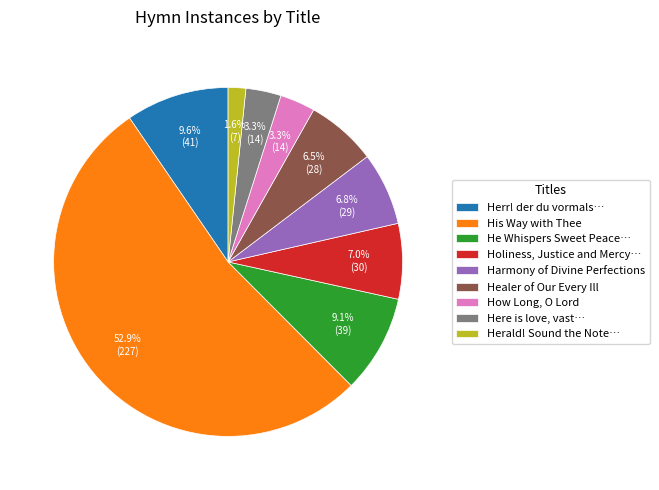

To the nearest percent, what is the average slice percentage?

11%